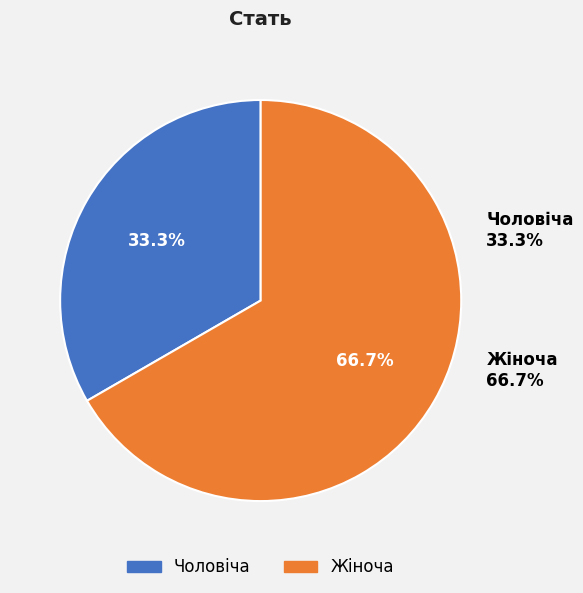

To the nearest percent, what percentage of the pie is Жіноча?

67%